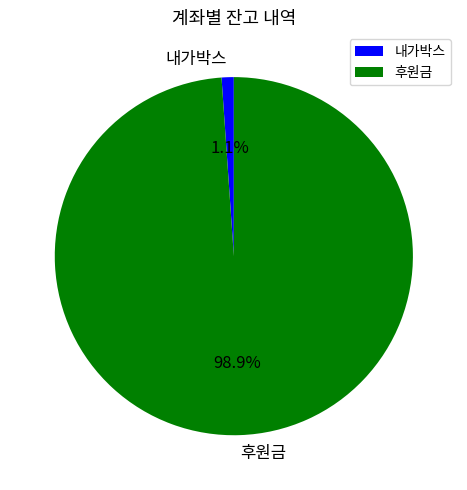

Which slice represents more than half of the pie?

후원금